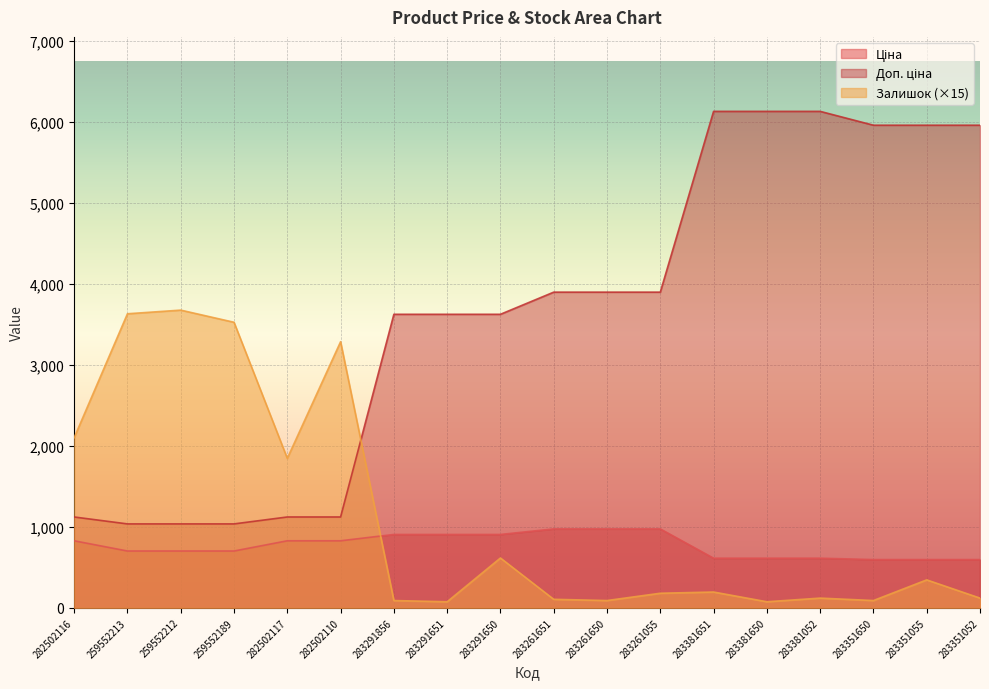

What is the label of the 1st point from the left?

282502116